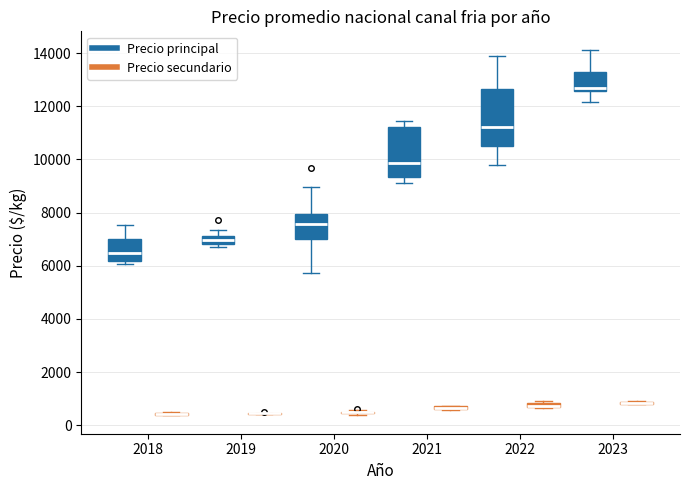

Where is the upper edge of the box for 2021 (Precio secundario) on the y-axis? The values are not printed on the chart, so give them approximately, as read against the axis.

800